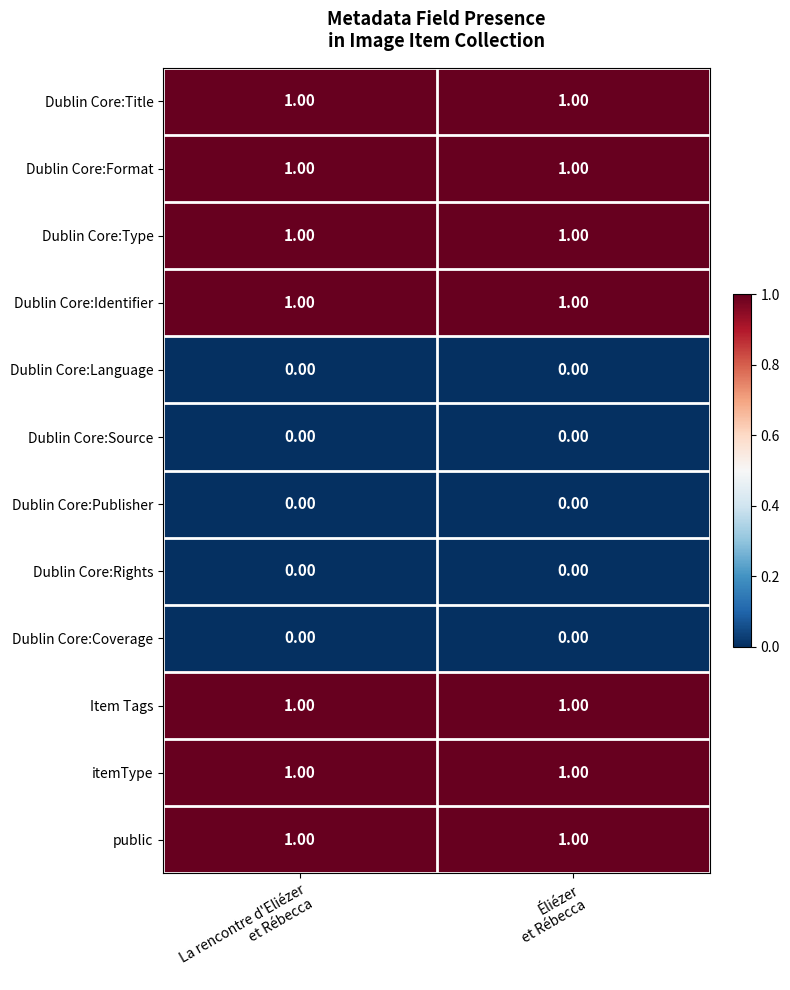

What is the total value across all series at Éliézer
et Rébecca?

7